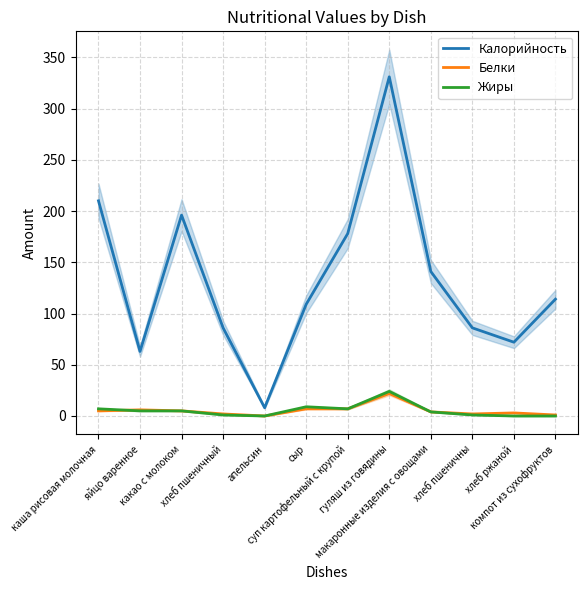

What is the greatest value displayed?

331